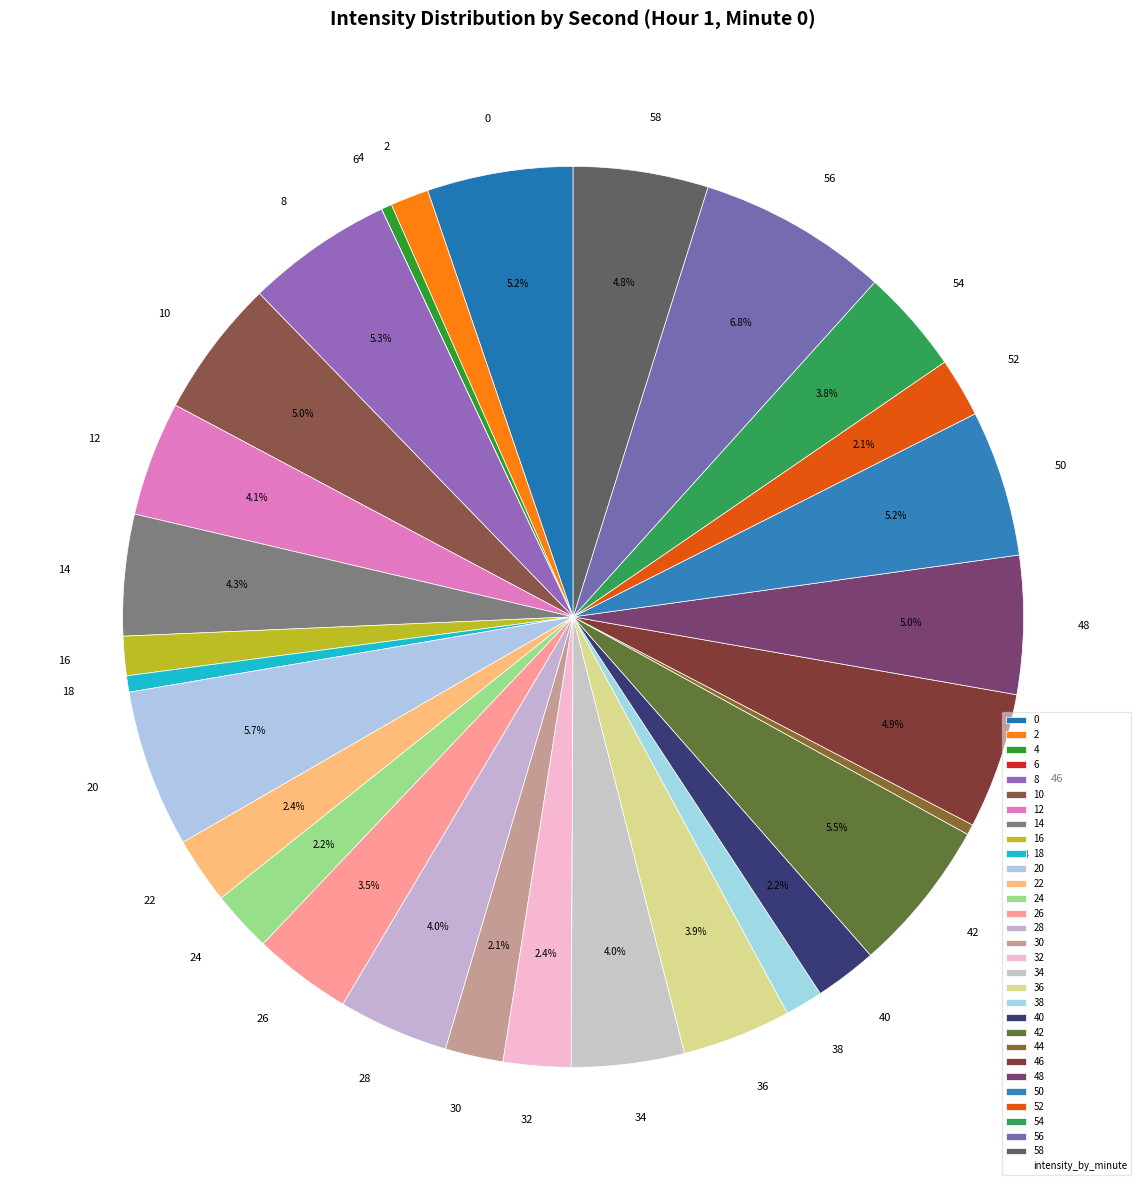

Which has a higher value, 52 or 2?

52